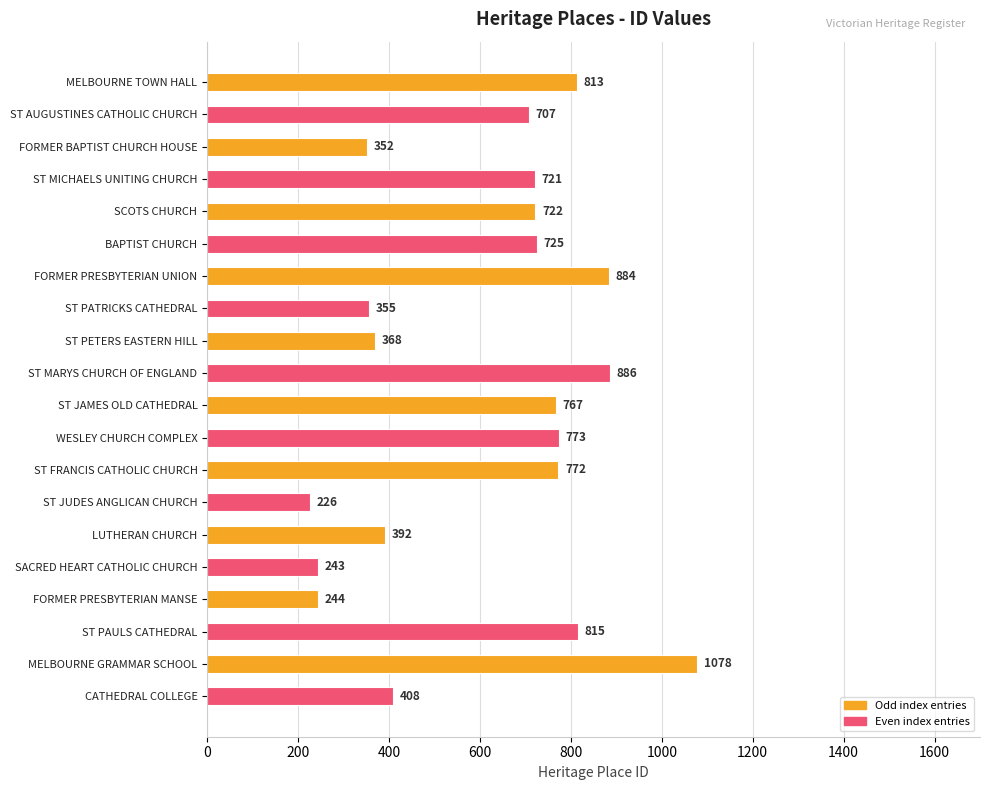

Reading top to bottom, what are all the values shown in this chart?

MELBOURNE TOWN HALL=813	ST AUGUSTINES CATHOLIC CHURCH=707	FORMER BAPTIST CHURCH HOUSE=352	ST MICHAELS UNITING CHURCH=721	SCOTS CHURCH=722	BAPTIST CHURCH=725	FORMER PRESBYTERIAN UNION=884	ST PATRICKS CATHEDRAL=355	ST PETERS EASTERN HILL=368	ST MARYS CHURCH OF ENGLAND=886	ST JAMES OLD CATHEDRAL=767	WESLEY CHURCH COMPLEX=773	ST FRANCIS CATHOLIC CHURCH=772	ST JUDES ANGLICAN CHURCH=226	LUTHERAN CHURCH=392	SACRED HEART CATHOLIC CHURCH=243	FORMER PRESBYTERIAN MANSE=244	ST PAULS CATHEDRAL=815	MELBOURNE GRAMMAR SCHOOL=1078	CATHEDRAL COLLEGE=408